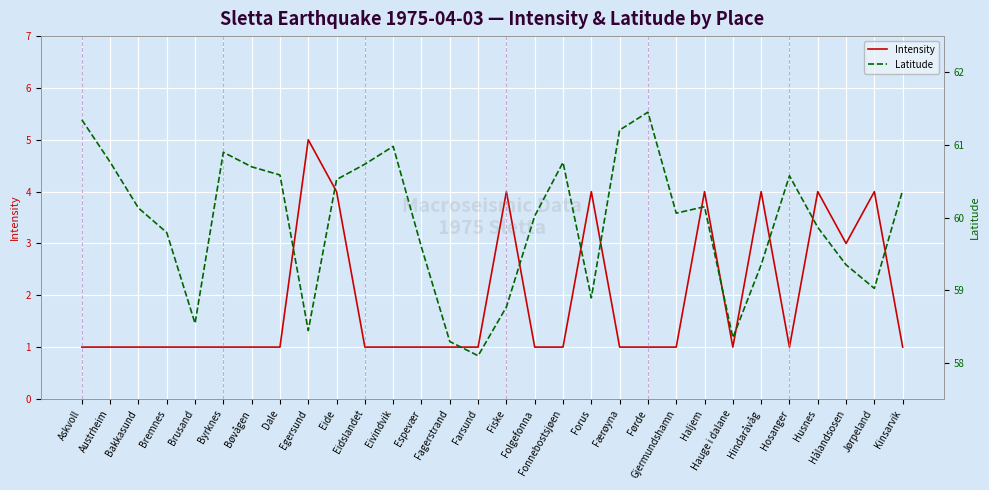

Reading right to left, transcribe all the data shown in this chart.

Intensity: Kinsarvik=1.0	Jørpeland=4.0	Hålandsosen=3.0	Husnes=4.0	Hosanger=1.0	Hindaråvåg=4.0	Hauge i dalane=1.0	Haljem=4.0	Gjermundshamn=1.0	Førde=1.0	Færøyna=1.0	Forus=4.0	Fonnebostsjøen=1.0	Folgefonna=1.0	Fiske=4.0	Farsund=1.0	Fagerstrand=1.0	Espevær=1.0	Eivindvik=1.0	Eidslandet=1.0	Eide=4.0	Egersund=5.0	Dale=1.0	Bøvågen=1.0	Byrknes=1.0	Brusand=1.0	Bremnes=1.0	Bakkasund=1.0	Austrheim=1.0	Askvoll=1.0
Latitude: Kinsarvik=60.4	Jørpeland=59.0	Hålandsosen=59.3	Husnes=59.9	Hosanger=60.6	Hindaråvåg=59.3	Hauge i dalane=58.3	Haljem=60.1	Gjermundshamn=60.1	Førde=61.5	Færøyna=61.2	Forus=58.9	Fonnebostsjøen=60.8	Folgefonna=60.0	Fiske=58.8	Farsund=58.1	Fagerstrand=58.3	Espevær=59.6	Eivindvik=61.0	Eidslandet=60.7	Eide=60.5	Egersund=58.4	Dale=60.6	Bøvågen=60.7	Byrknes=60.9	Brusand=58.5	Bremnes=59.8	Bakkasund=60.1	Austrheim=60.8	Askvoll=61.3